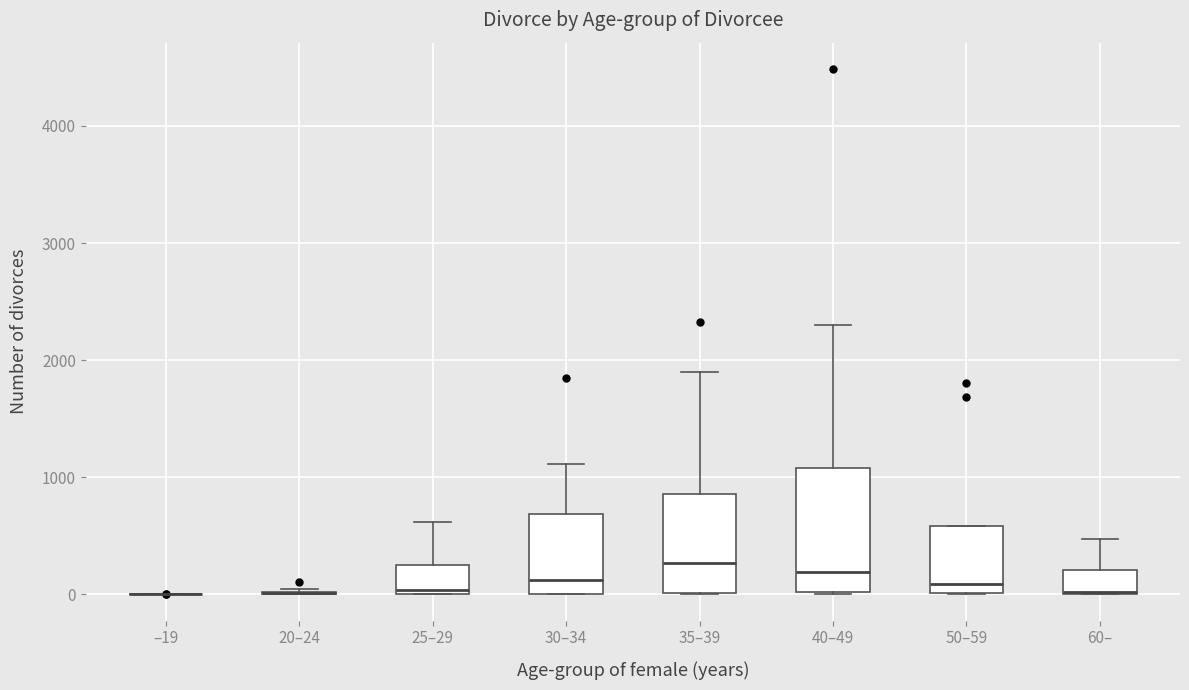

Where is the upper edge of the box for 40–49 on the y-axis? The values are not printed on the chart, so give them approximately, as read against the axis.

1100